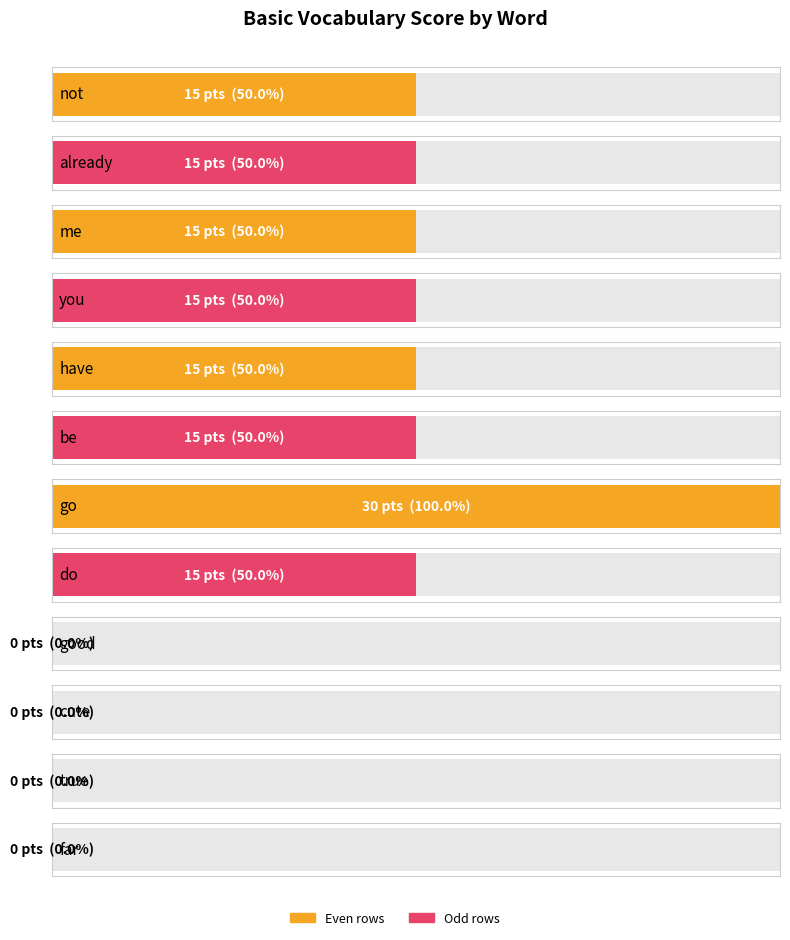

What is the difference between the maximum and minimum values?

30